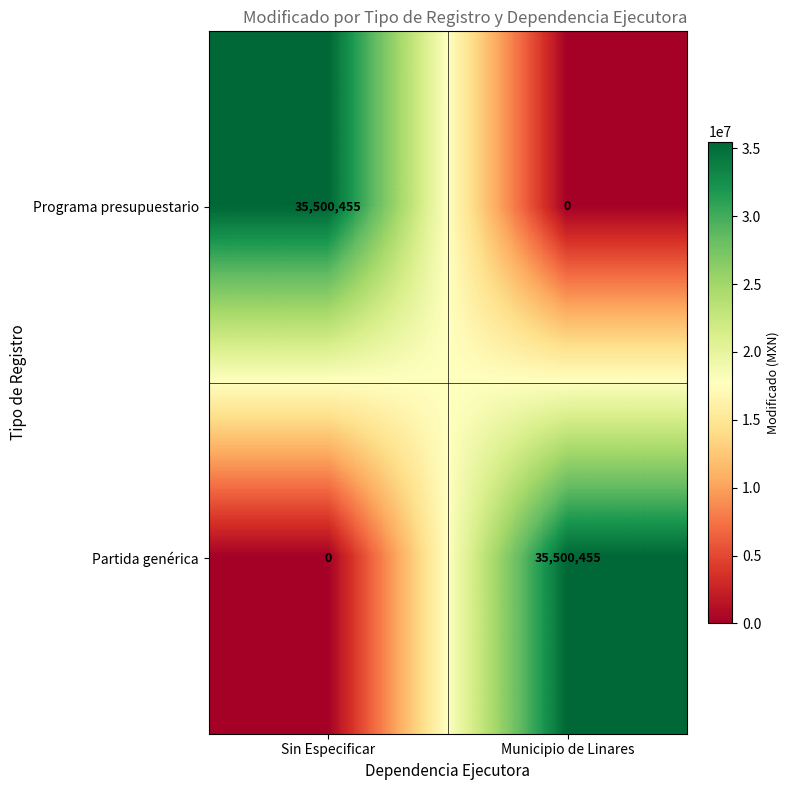

The Programa presupuestario series shows 35500455 at Sin Especificar. True or false?

True